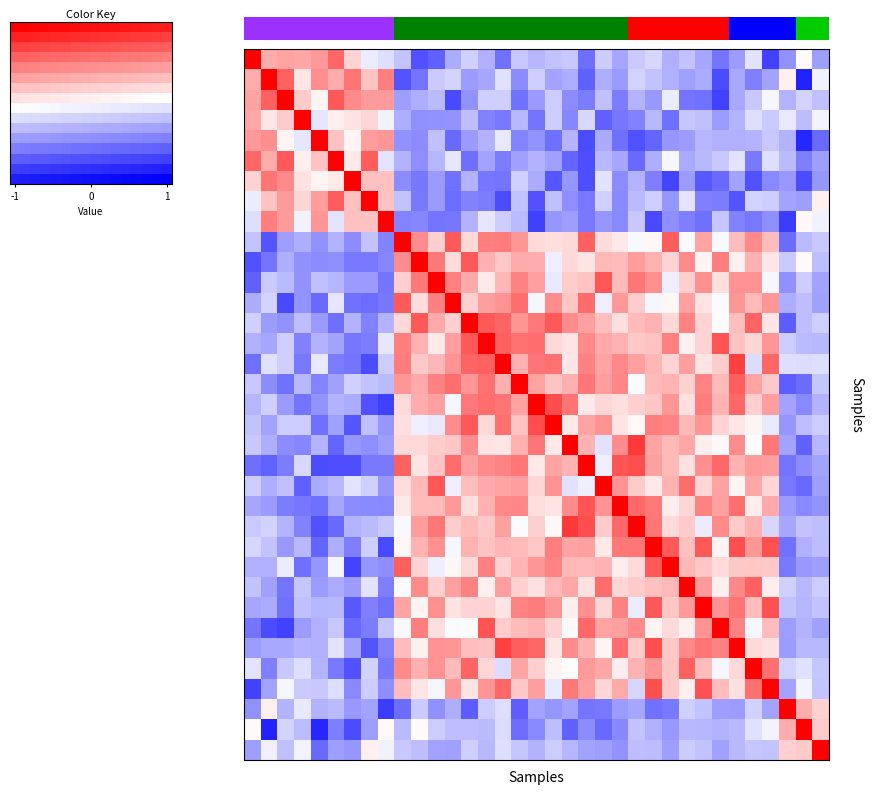

What is the difference between the highest and lowest values at 30?

1.7